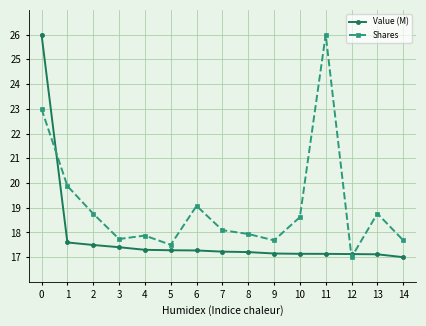

What is the difference between the Value (M) values at 9 and 4?

0.1